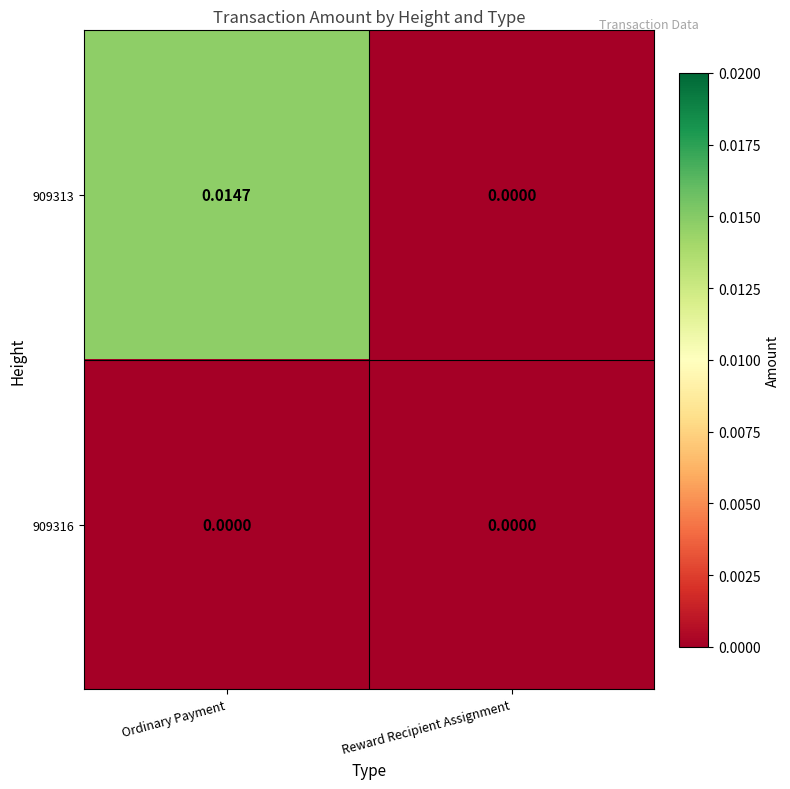

List the series in order of their peak value, lowest first.

909316, 909313